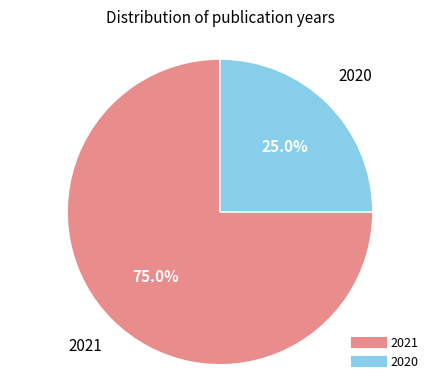

Combined, do 2021 and 2020 account for over 50%?

Yes